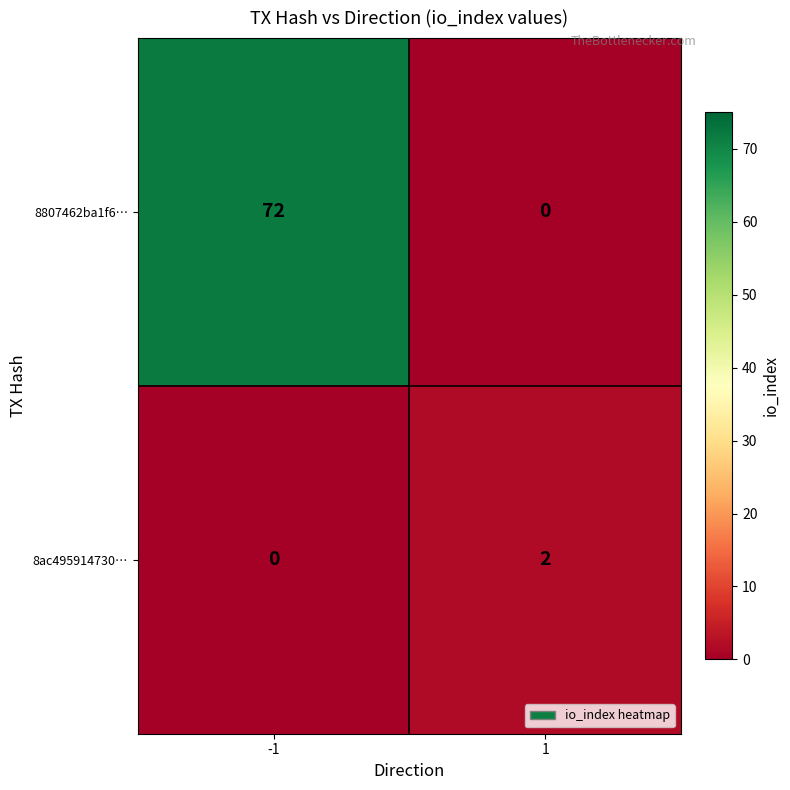

List the series in order of their overall mean, highest first.

8807462ba1f6…, 8ac495914730…